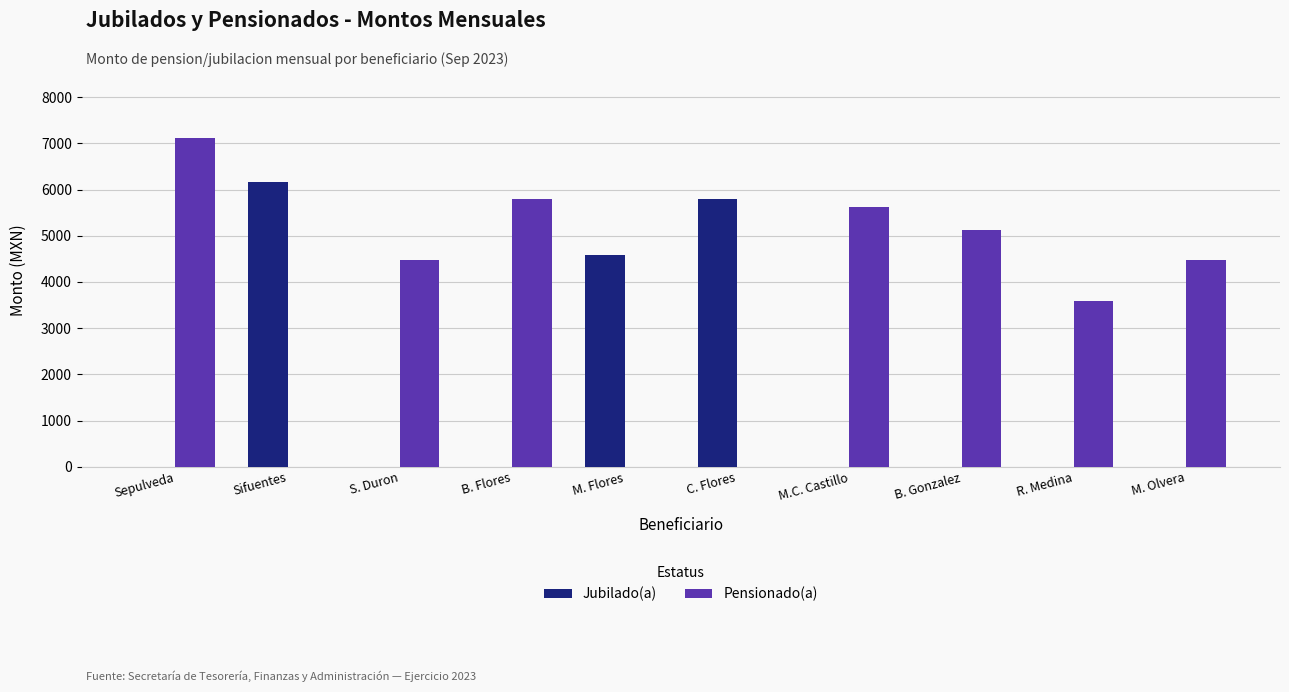

Which category has the highest value across all series?

Sepulveda